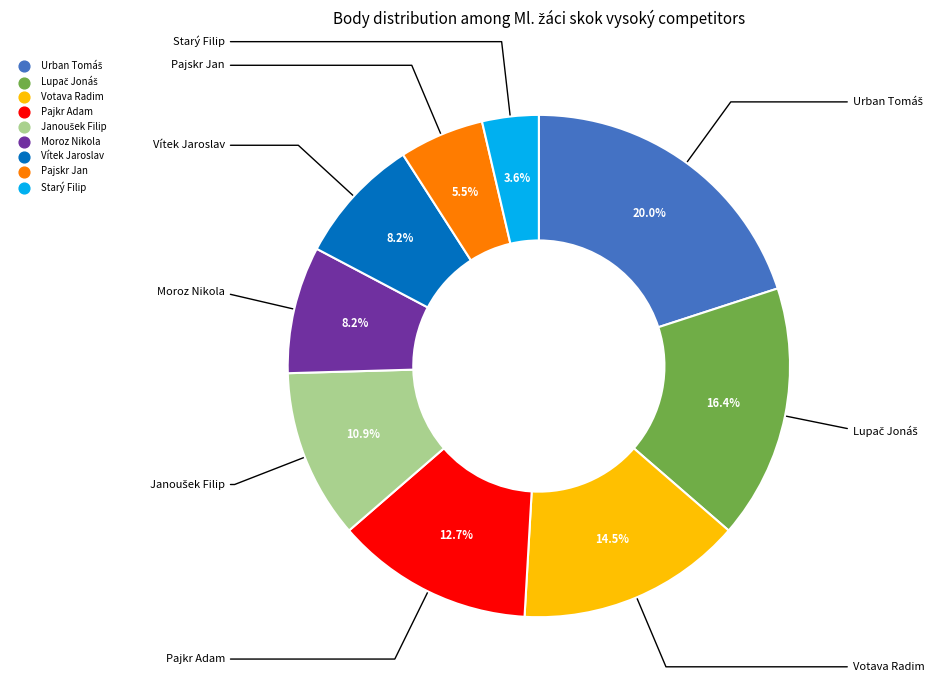

Does Starý Filip represent more than half of the total?

No